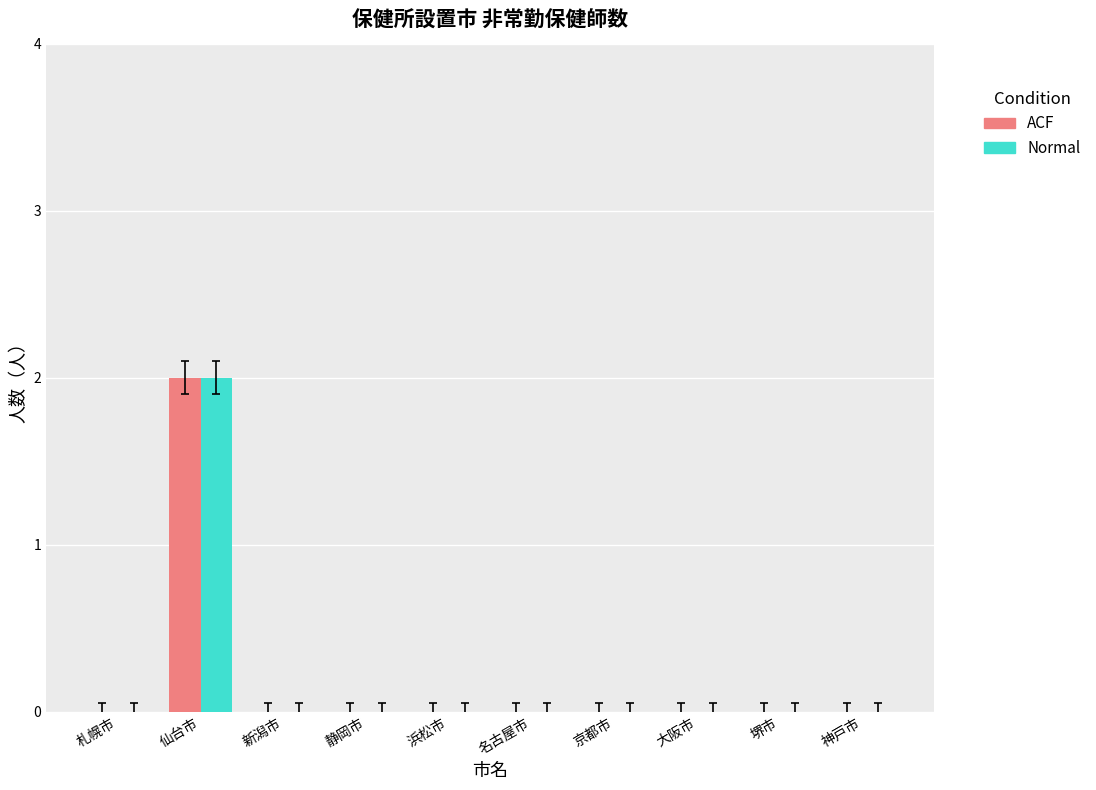

What are all the series names shown in the legend?

ACF, Normal